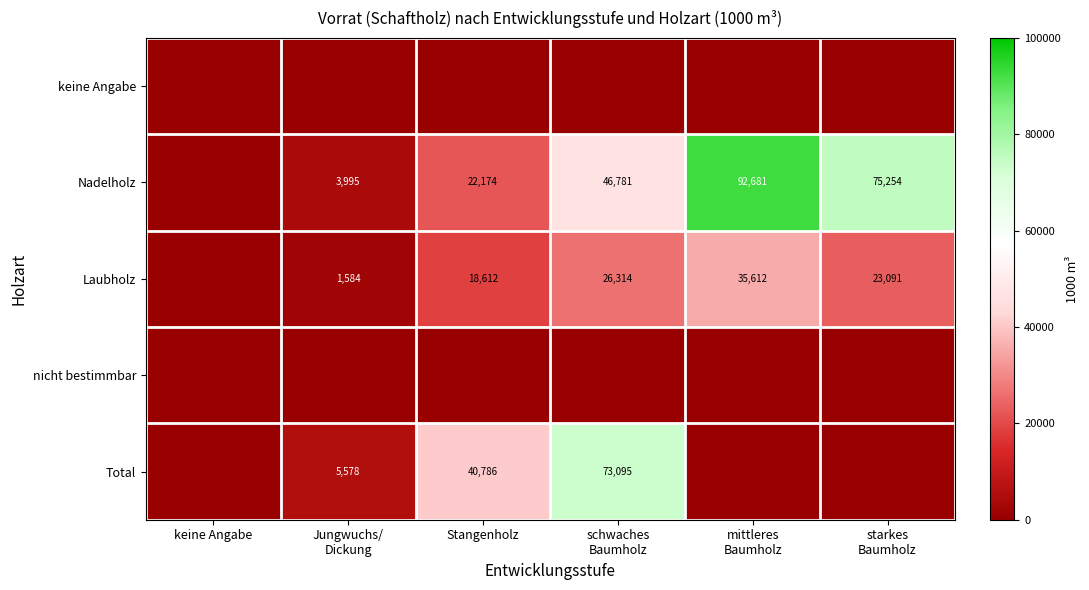

How many data points in Nadelholz are above 46781?

2